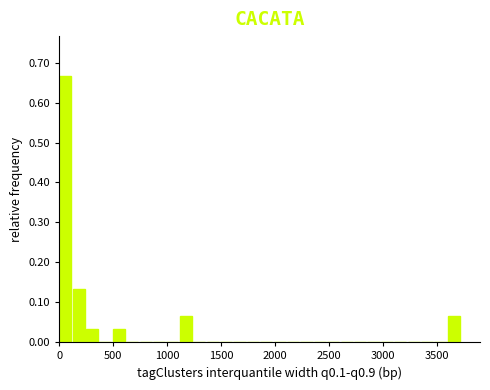

Read against the x-axis, roughly where is the centre of the tallest bar?

50